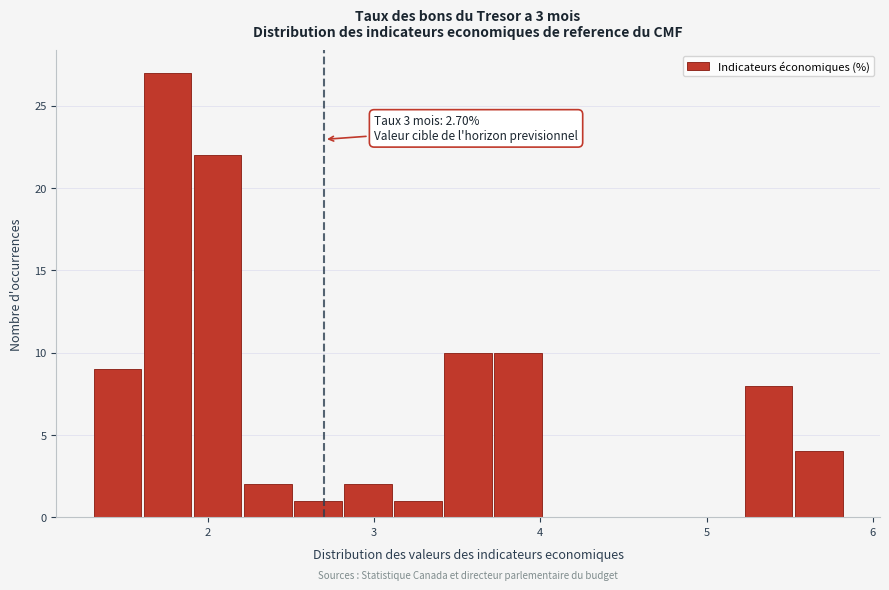

Read against the x-axis, roughly where is the centre of the tallest bar?

1.8